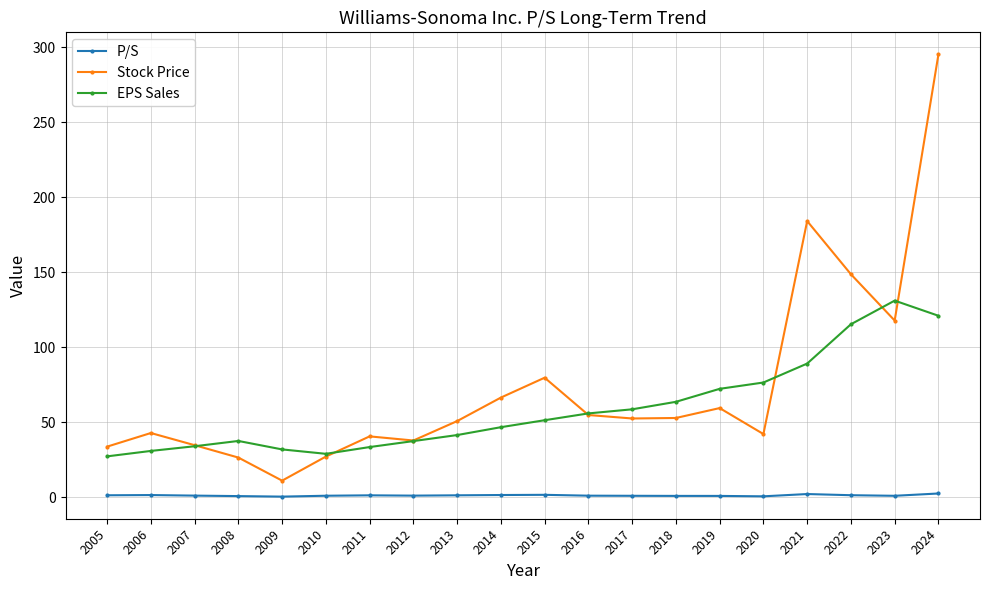

What is the approximate value of EPS Sales at 2013?

41.4